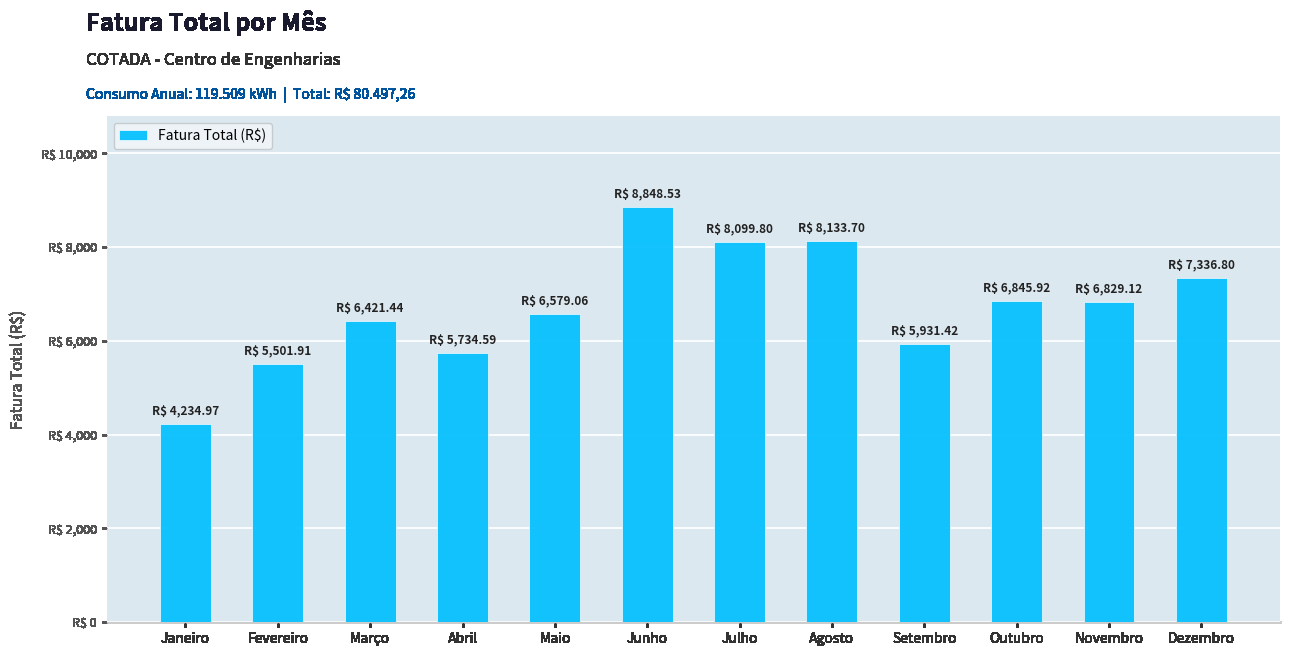

Rank the categories by value from lowest to highest.

Janeiro, Fevereiro, Abril, Setembro, Março, Maio, Novembro, Outubro, Dezembro, Julho, Agosto, Junho